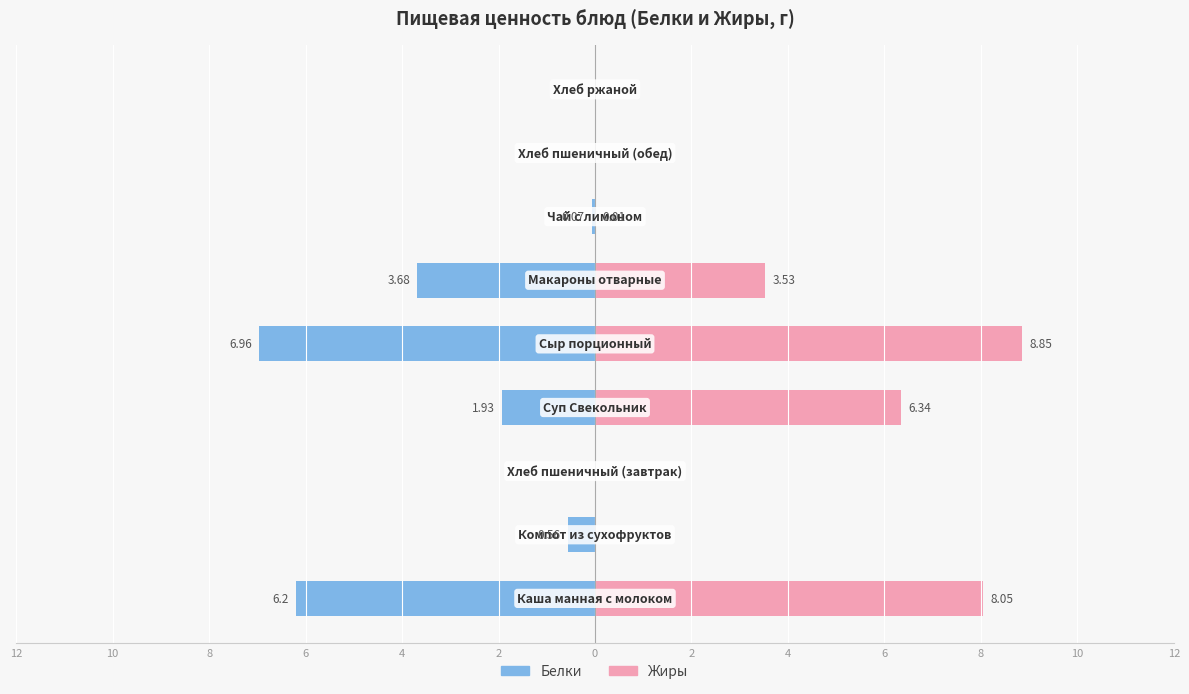

Is the value of Белки at 2 greater than the value of Жиры at 10?

No